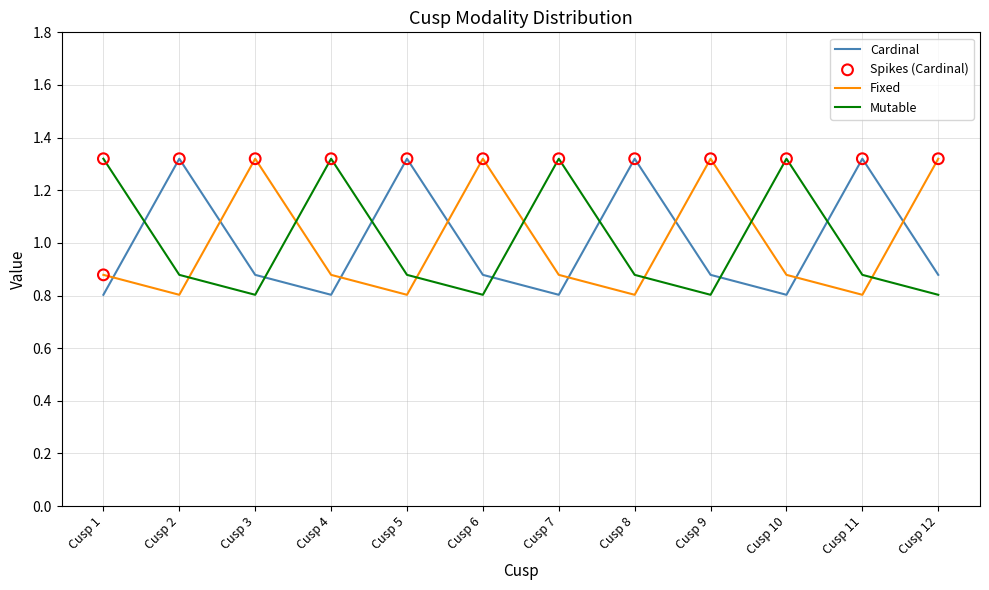

What is the spread (max minus min) of values at Cusp 5?

0.5